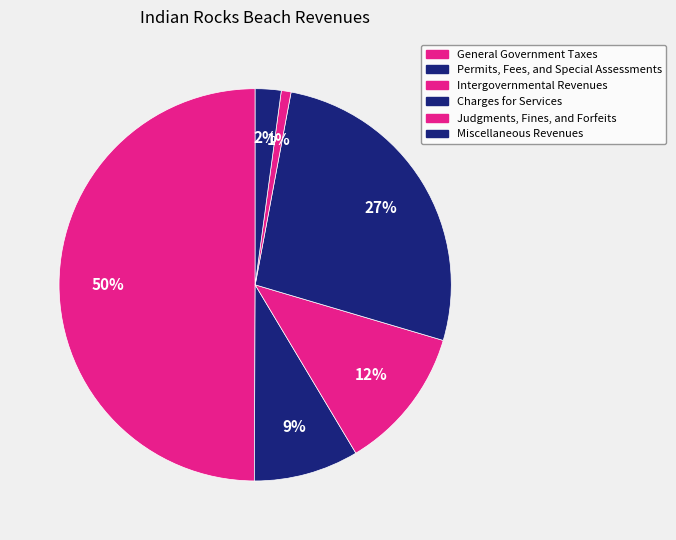

Count the number of slices in the pie.

6